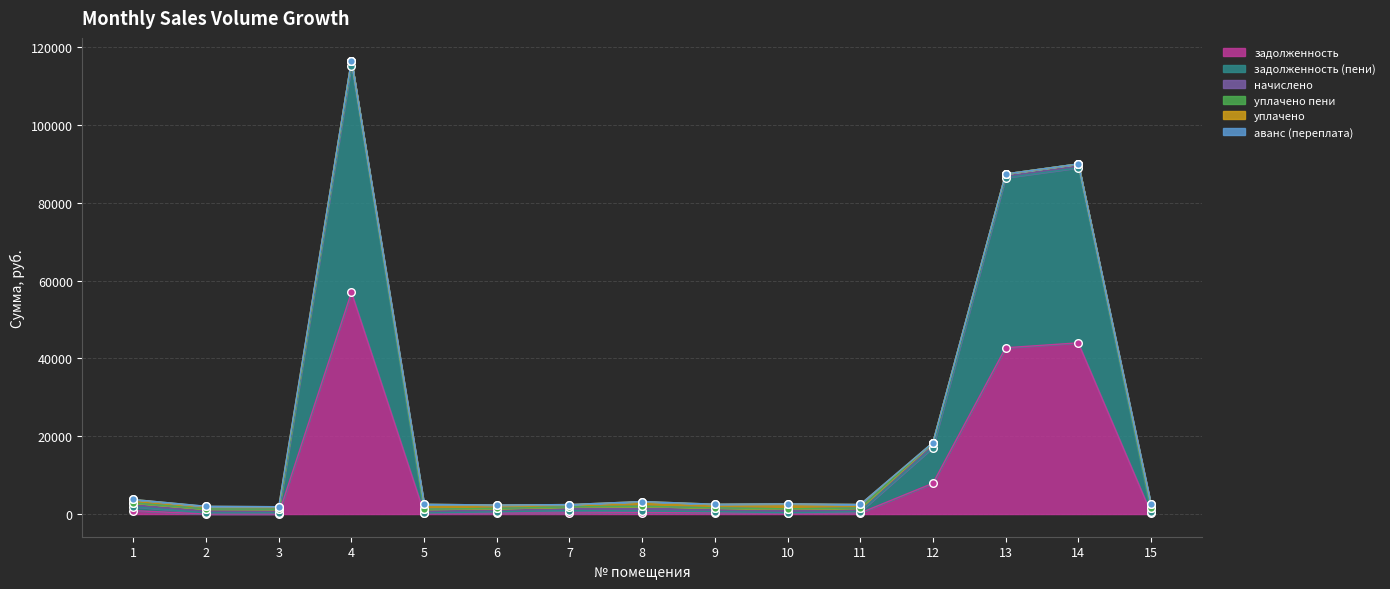

What are all the series names shown in the legend?

задолженность, задолженность (пени), начислено, уплачено пени, уплачено, аванс (переплата)